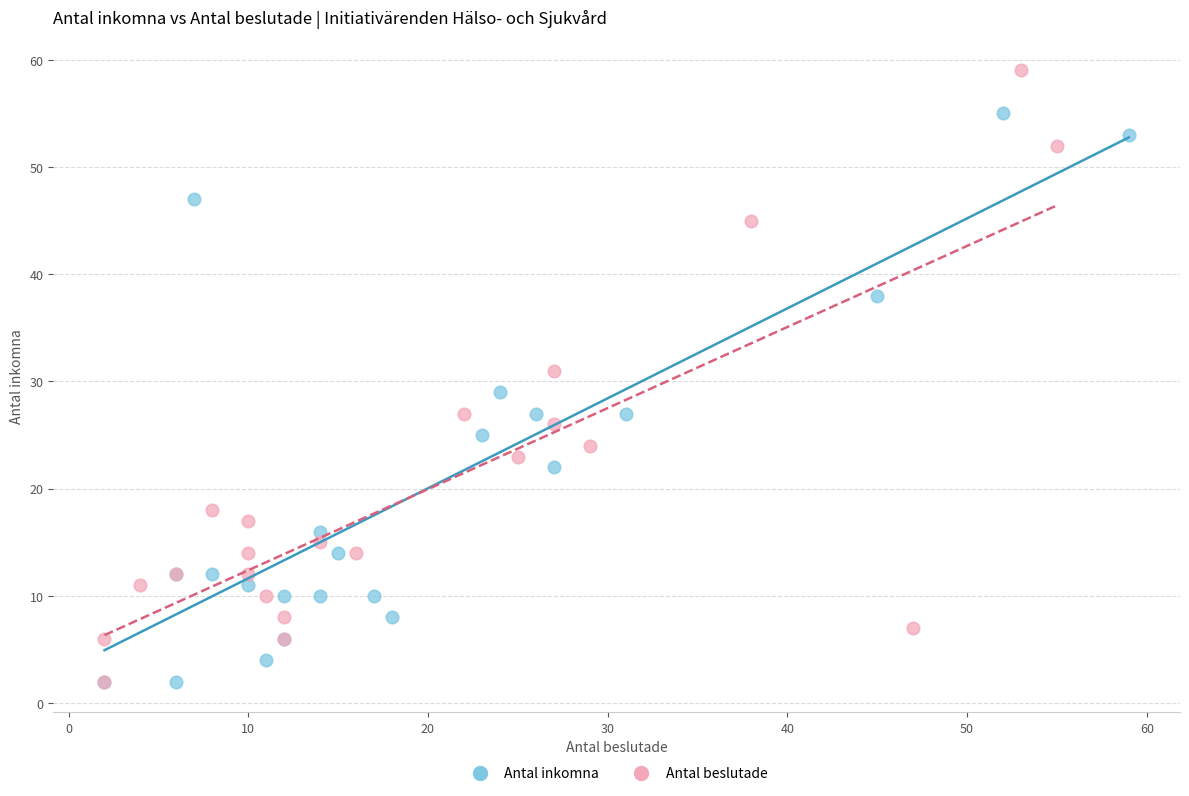

Which series has the widest spread of Y values?

Antal beslutade